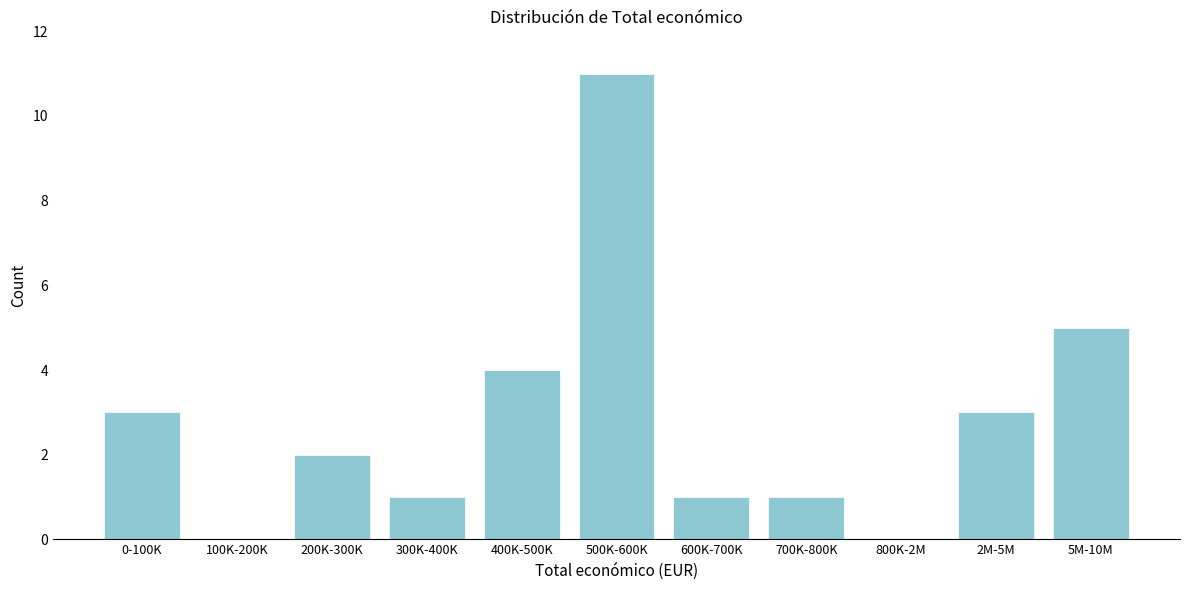

Reading right to left, extract all data points from this chart.

5M-10M=5	2M-5M=3	800K-2M=0	700K-800K=1	600K-700K=1	500K-600K=11	400K-500K=4	300K-400K=1	200K-300K=2	100K-200K=0	0-100K=3